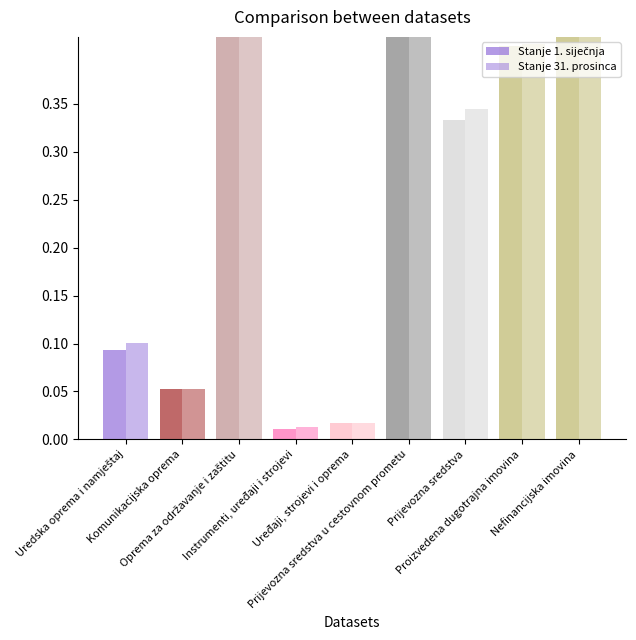

What position from the right is Uredska oprema i namještaj?

9